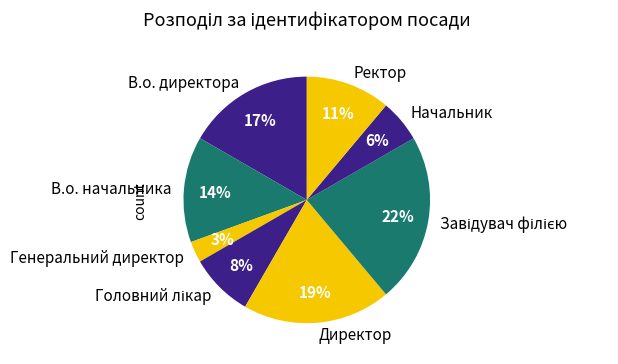

Is it true that В.о. начальника is 5% of the pie?

False